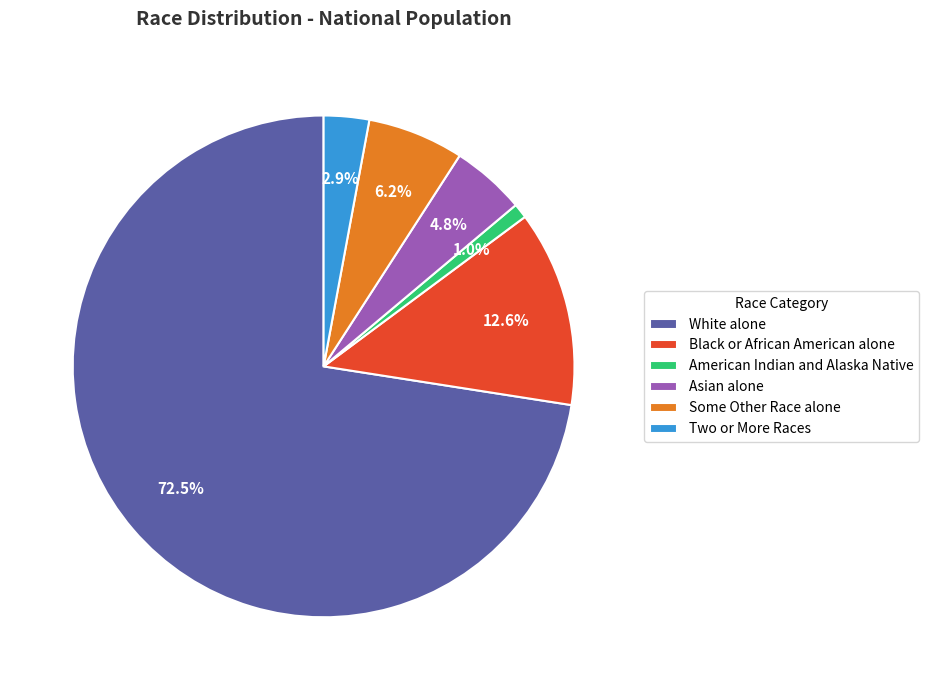

To the nearest percent, what portion does Black or African American alone represent?

13%